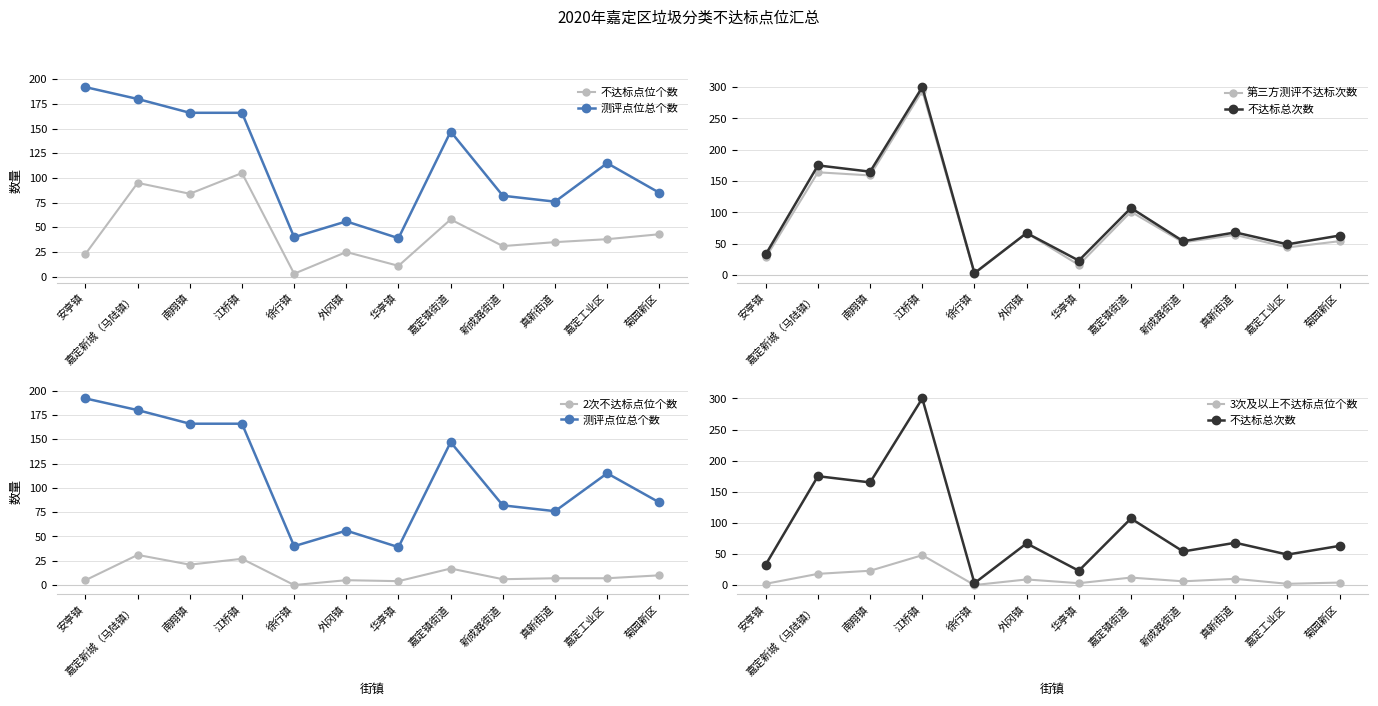

At which category is the sum across all series the highest?

江桥镇